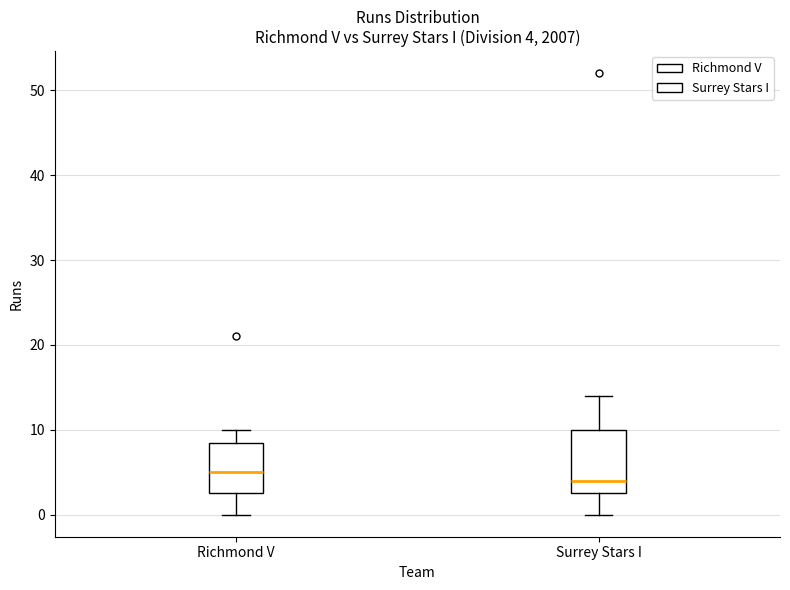

Which box's median line is the lowest?

Surrey Stars I